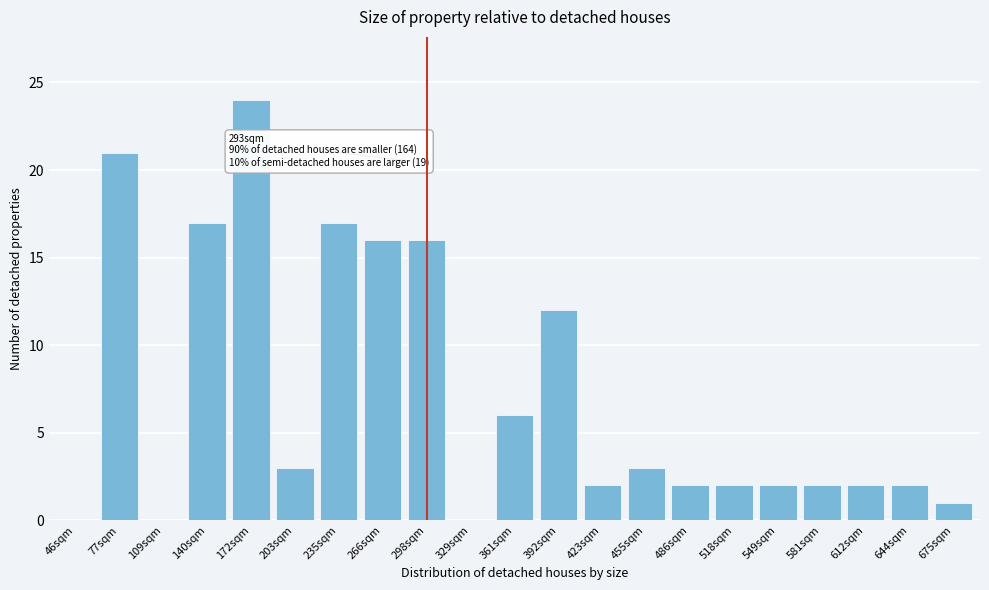

Reading left to right, extract all data points from this chart.

46sqm=0	77sqm=21	109sqm=0	140sqm=17	172sqm=24	203sqm=3	235sqm=17	266sqm=16	298sqm=16	329sqm=0	361sqm=6	392sqm=12	423sqm=2	455sqm=3	486sqm=2	518sqm=2	549sqm=2	581sqm=2	612sqm=2	644sqm=2	675sqm=1